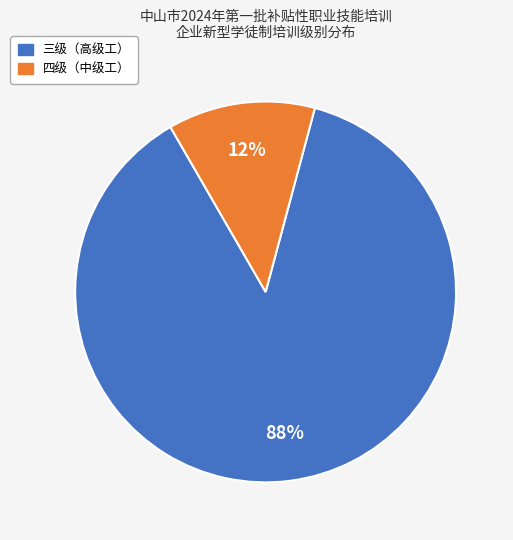

Which has a higher value, 三级（高级工） or 四级（中级工）?

三级（高级工）